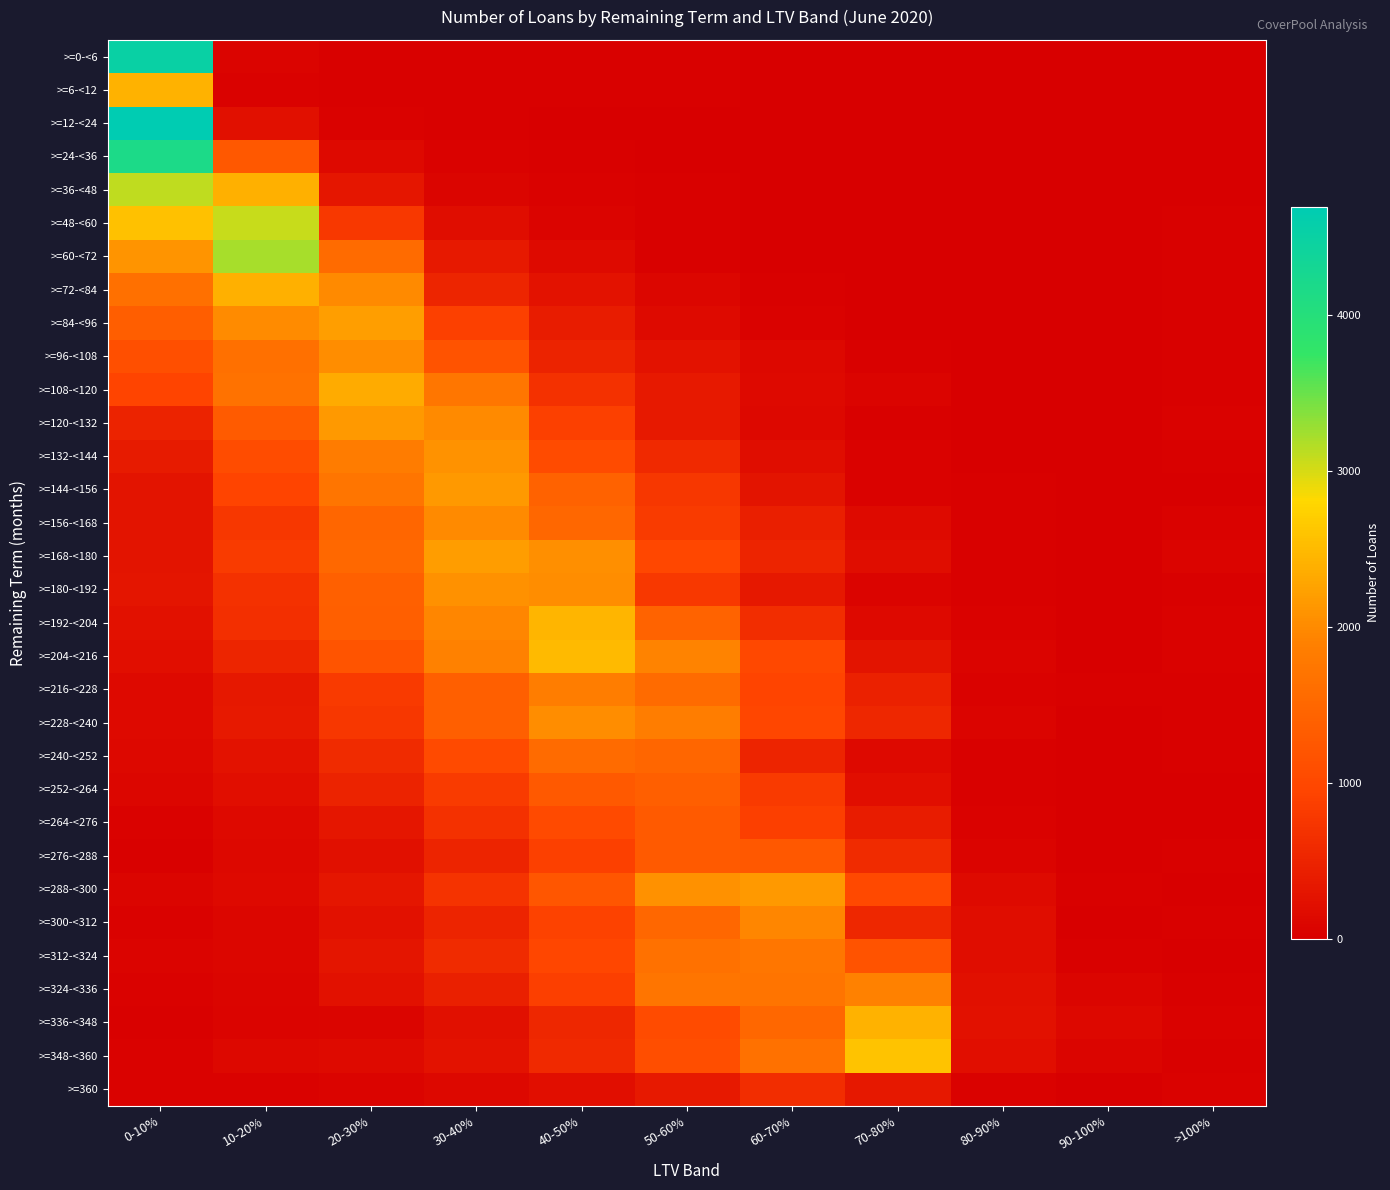

Which label corresponds to the smallest value in the chart?

90-100%